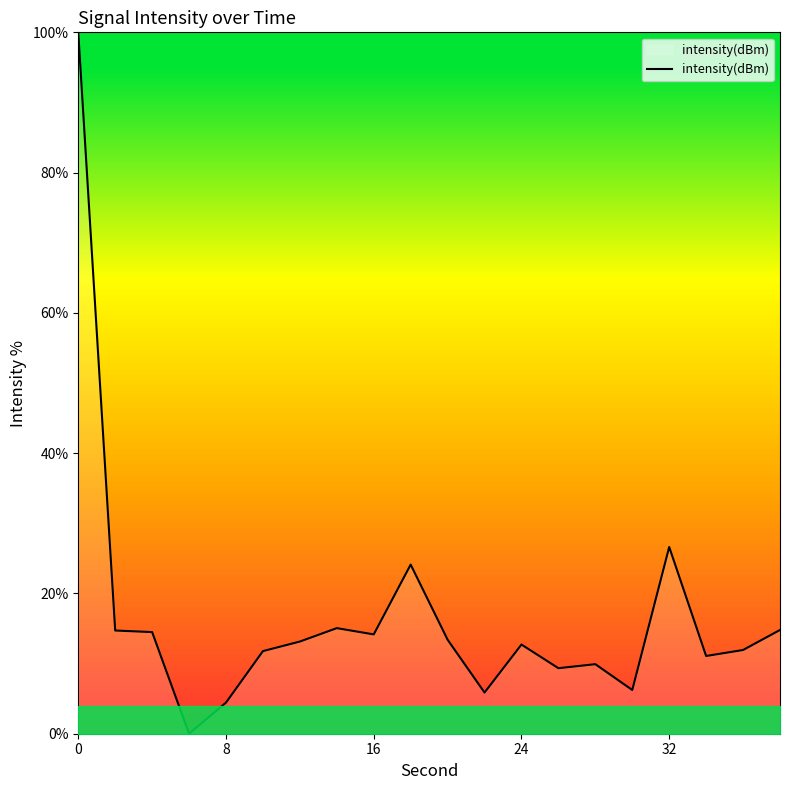

What is the average value?

16.7